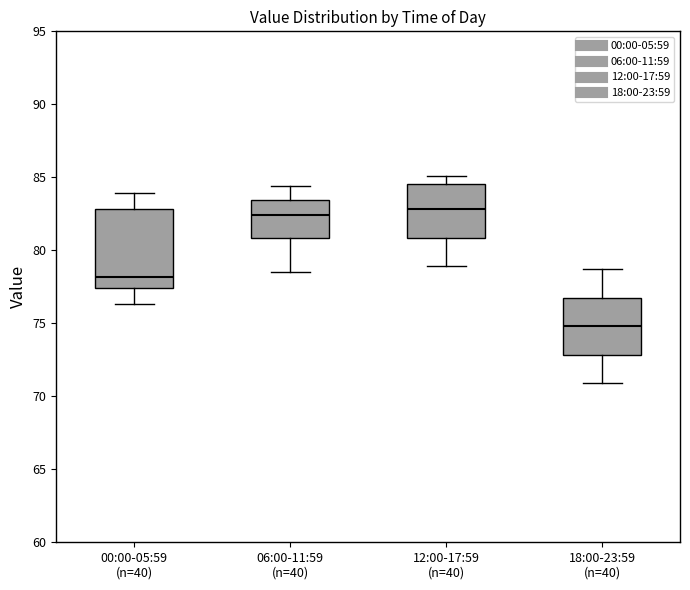

Which box's median line is the lowest?

18:00-23:59 (n=40)